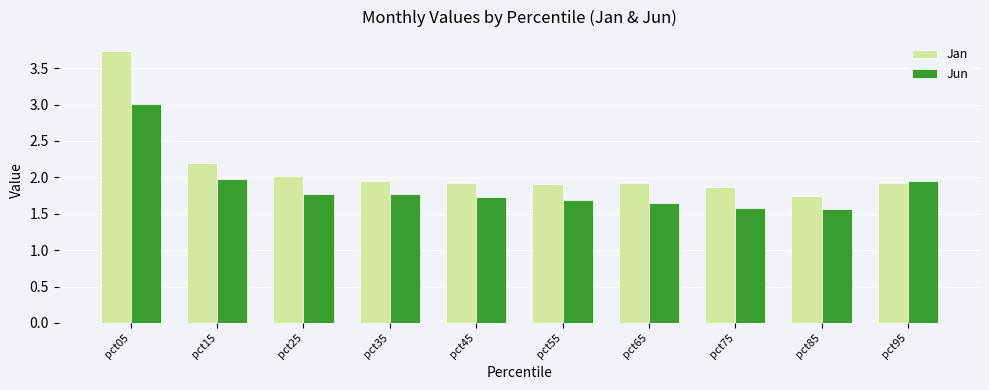

What is the total value across all series at pct65?

3.6